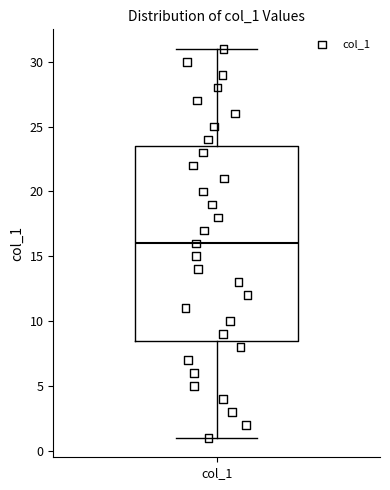

Read this box plot against the y-axis: the position of the median line, the range covered by the box, and the ends of both whiskers. The values are not printed on the chart, so give them approximately, as read against the axis.

median 16.0, box 8.5 to 23.5, whiskers 1.0 to 31.0